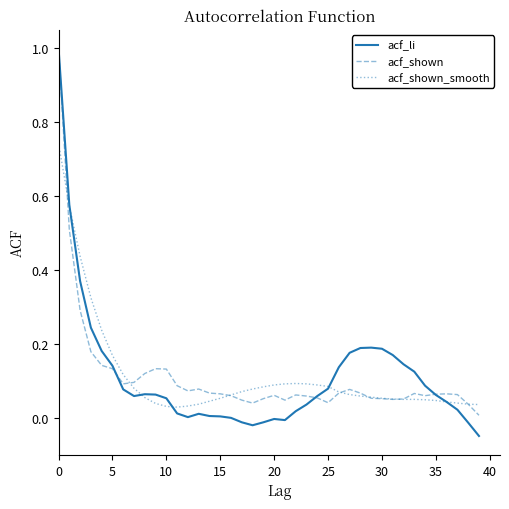

At how many categories does at least one series exceed 0?

40